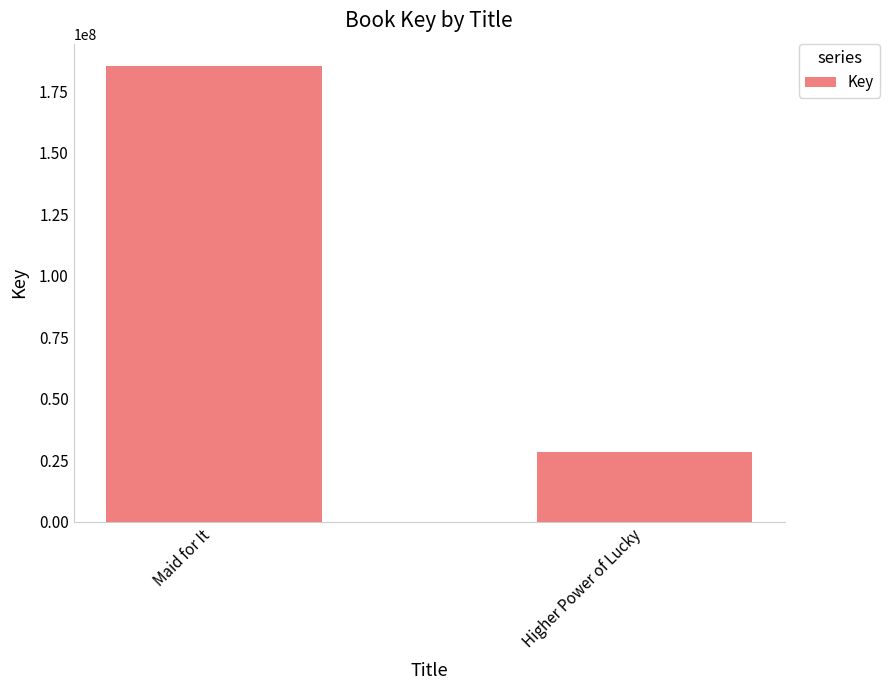

What is the sum of the values at Higher Power of Lucky and Maid for It?

213514288